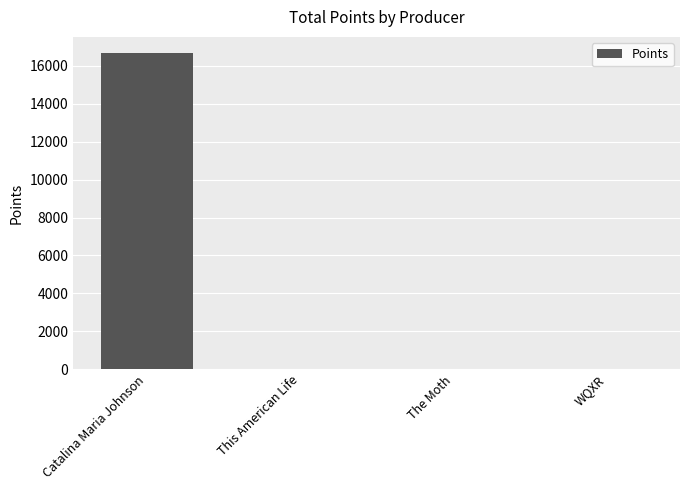

At which category does the chart reach its peak across all series?

Catalina Maria Johnson